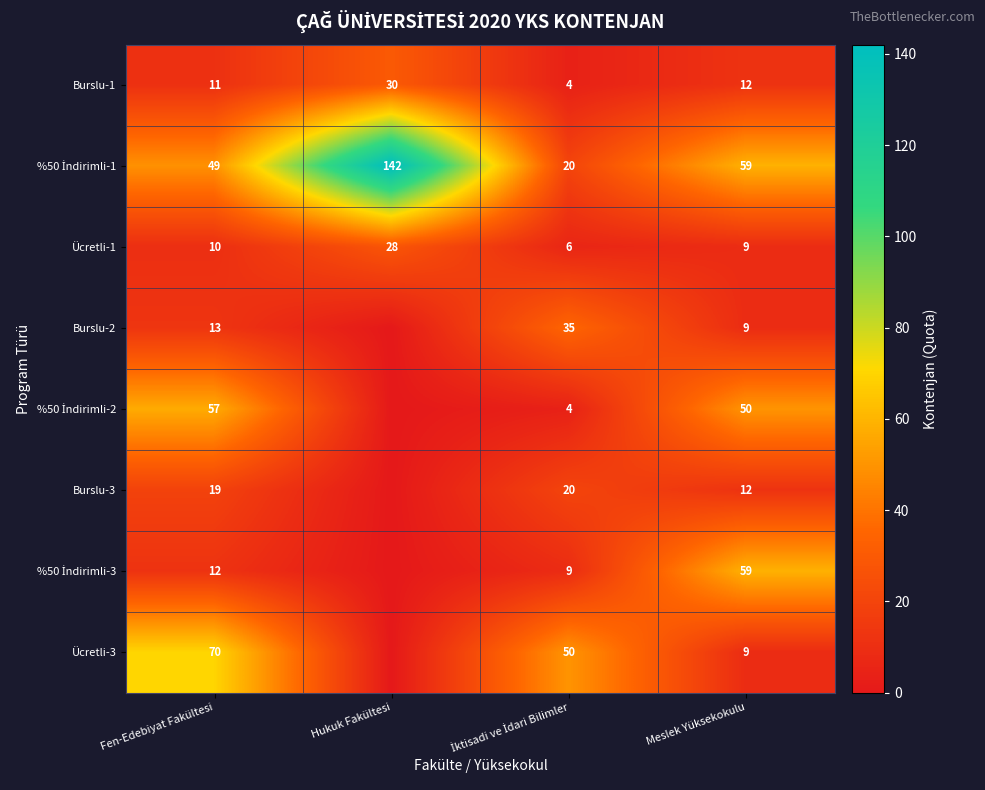

What is the sum of all Burslu-1 values?

57